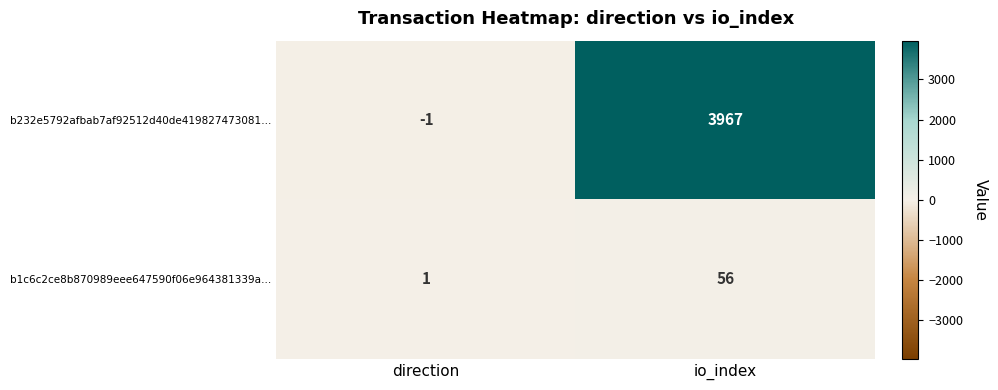

What is the greatest value displayed?

3967